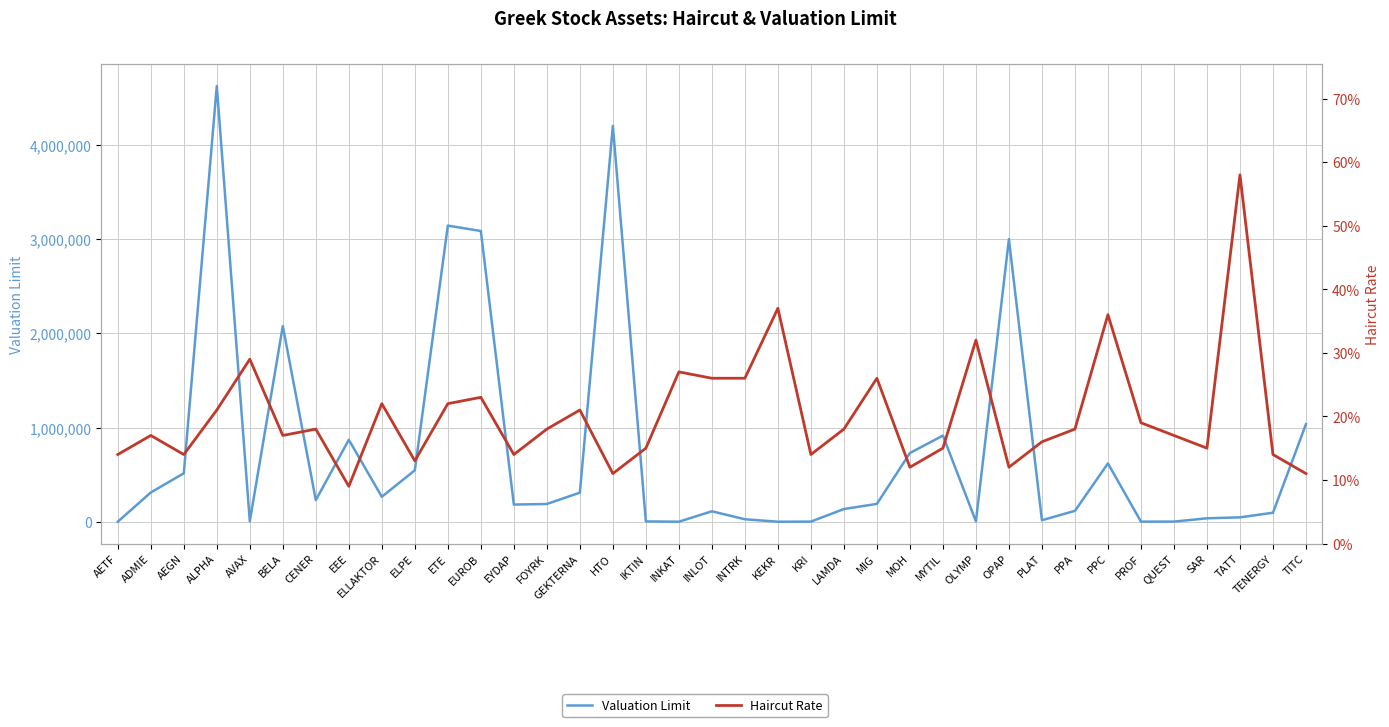

Reading left to right, what are all the values shown in this chart?

Valuation Limit: AETF=262.0	ADMIE=310660.0	AEGN=514435.0	ALPHA=4626534.0	AVAX=4646.0	BELA=2077983.0	CENER=229509.0	EEE=870164.0	ELLAKTOR=264801.0	ELPE=546461.0	ETE=3144291.0	EUROB=3087315.0	EYDAP=182158.0	FOYRK=188280.0	GEKTERNA=308531.0	HTO=4203772.0	IKTIN=3290.0	INKAT=299.0	INLOT=110815.0	INTRK=26096.0	KEKR=45.0	KRI=1239.0	LAMDA=134693.0	MIG=189512.0	MOH=729519.0	MYTIL=914808.0	OLYMP=4280.0	OPAP=3000897.0	PLAT=16075.0	PPA=115432.0	PPC=619203.0	PROF=1070.0	QUEST=1262.0	SAR=36360.0	TATT=46457.0	TENERGY=95503.0	TITC=1036428.0
Haircut Rate: AETF=0.1	ADMIE=0.2	AEGN=0.1	ALPHA=0.2	AVAX=0.3	BELA=0.2	CENER=0.2	EEE=0.1	ELLAKTOR=0.2	ELPE=0.1	ETE=0.2	EUROB=0.2	EYDAP=0.1	FOYRK=0.2	GEKTERNA=0.2	HTO=0.1	IKTIN=0.1	INKAT=0.3	INLOT=0.3	INTRK=0.3	KEKR=0.4	KRI=0.1	LAMDA=0.2	MIG=0.3	MOH=0.1	MYTIL=0.1	OLYMP=0.3	OPAP=0.1	PLAT=0.2	PPA=0.2	PPC=0.4	PROF=0.2	QUEST=0.2	SAR=0.1	TATT=0.6	TENERGY=0.1	TITC=0.1